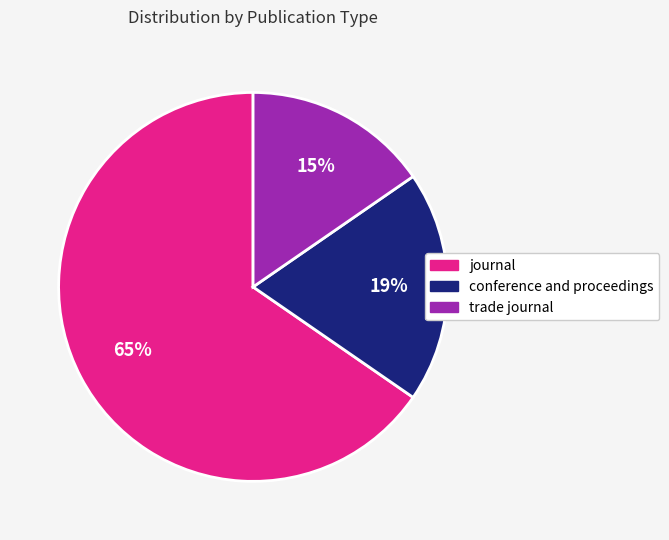

Rank the categories by value from lowest to highest.

trade journal, conference and proceedings, journal